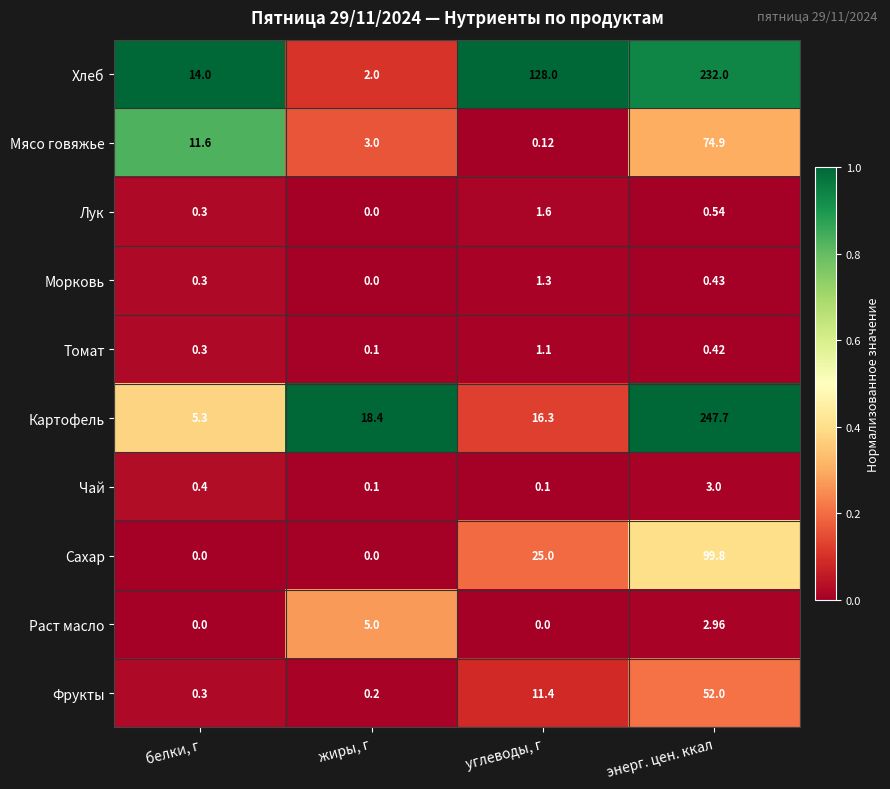

Between белки, г and углеводы, г, which series saw the biggest shift?

Хлеб